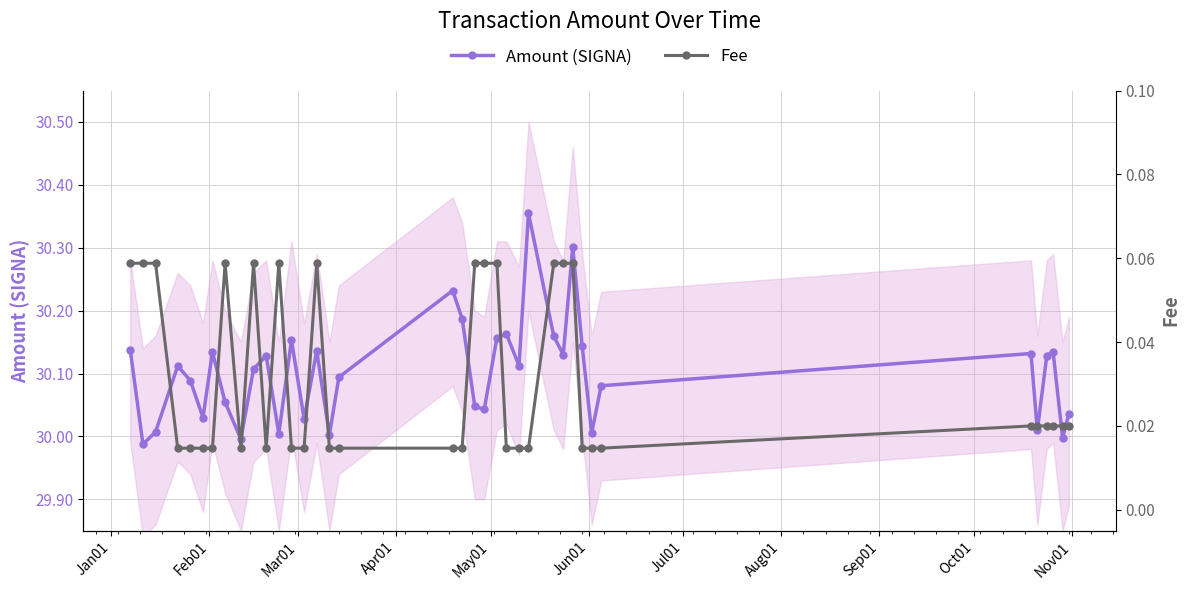

Which series has the widest spread of values?

Amount (SIGNA)